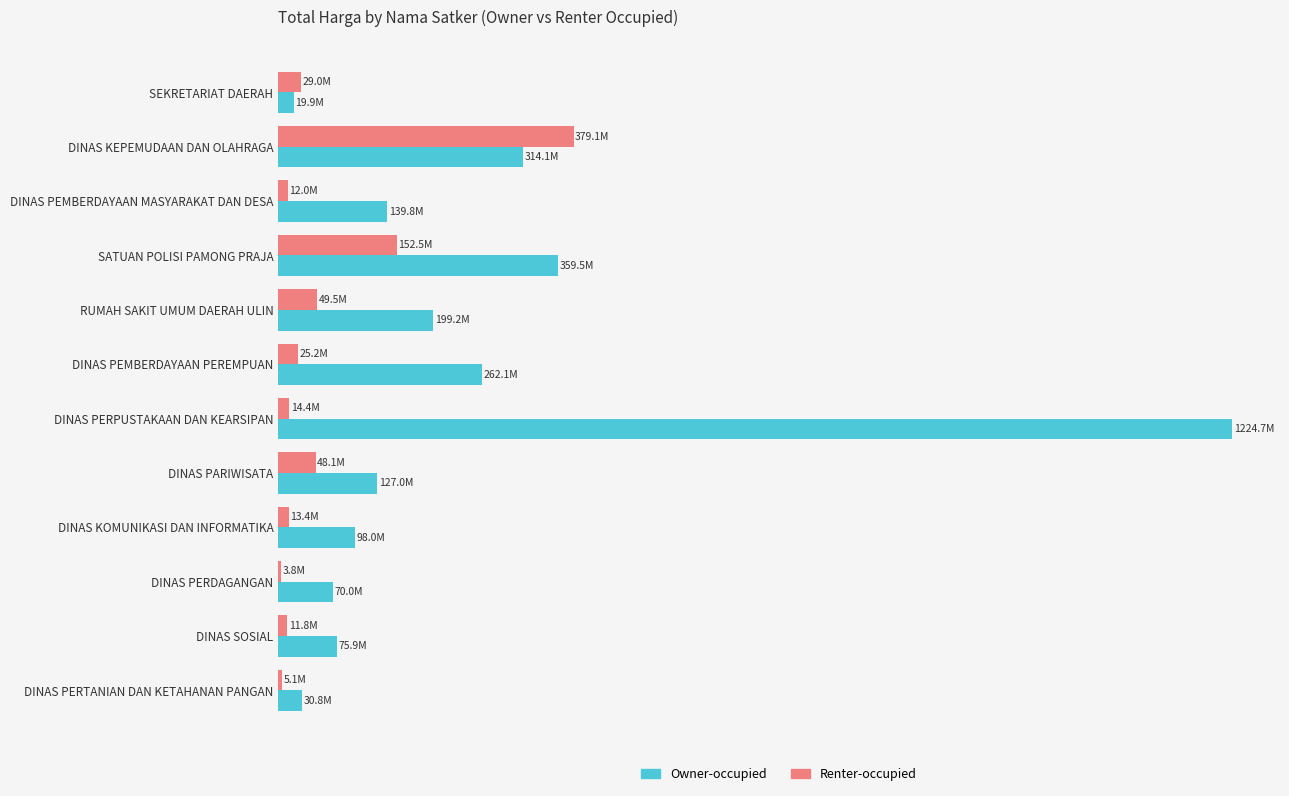

What is the average value of the Renter-occupied series?

62.0